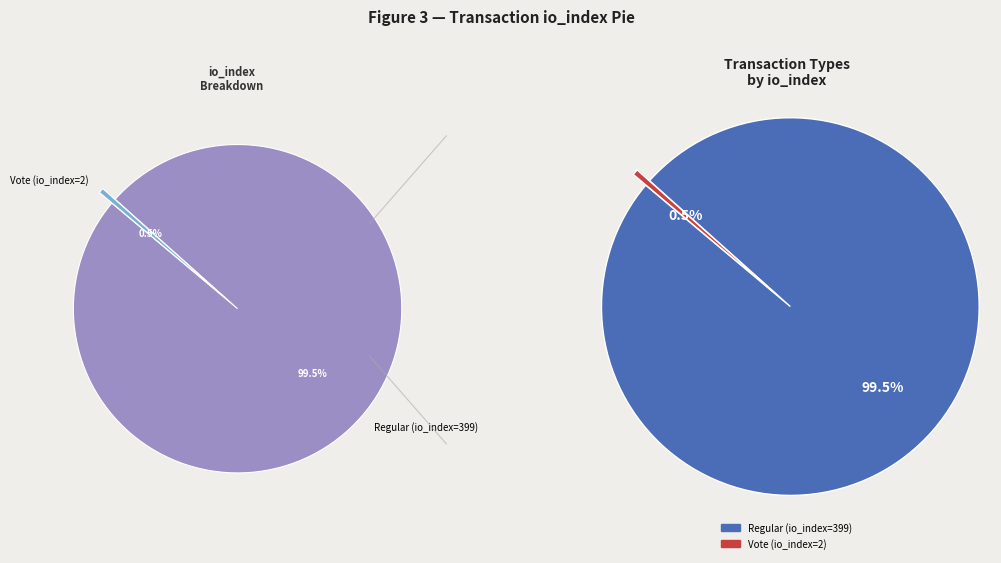

What is the smallest slice in the pie chart?

Vote (io_index=2)